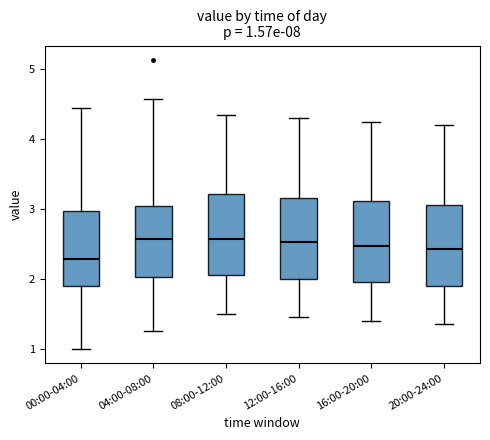

Which box has the lowest median line?

00:00-04:00